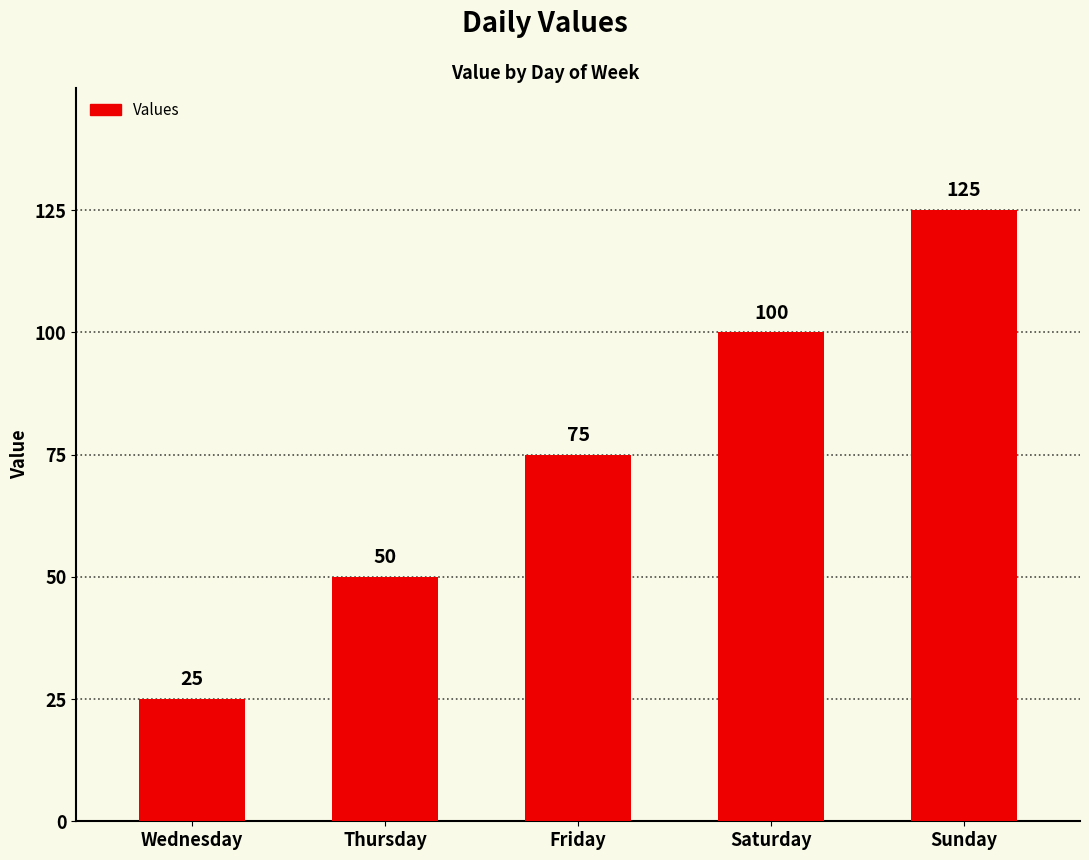

What is the value of the 5th bar from the left?

125